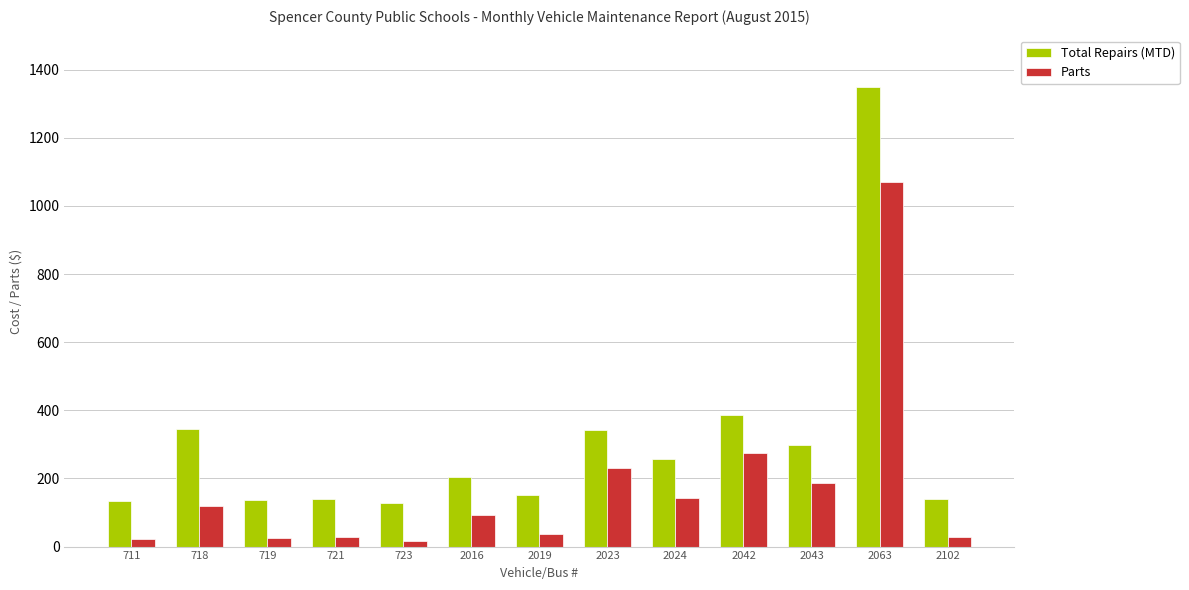

What is the total value across all series at 719?

160